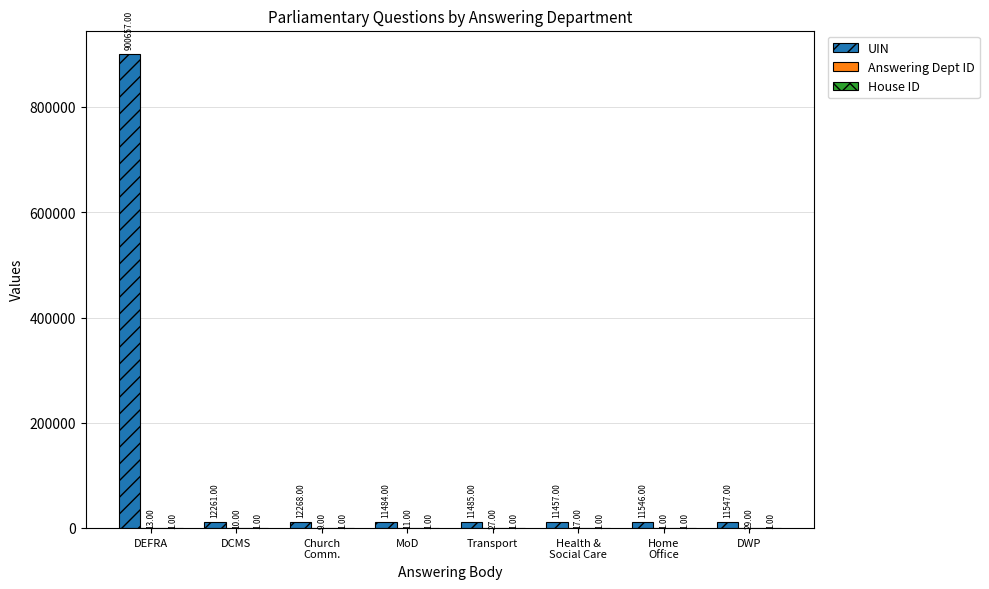

Which category has the highest value across all series?

DEFRA